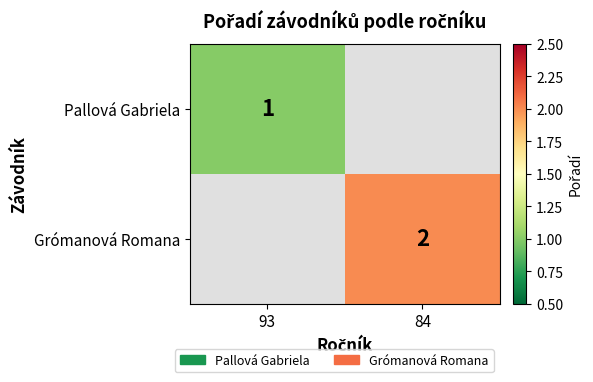

The value of Grómanová Romana at 84 is 3. True or false?

False